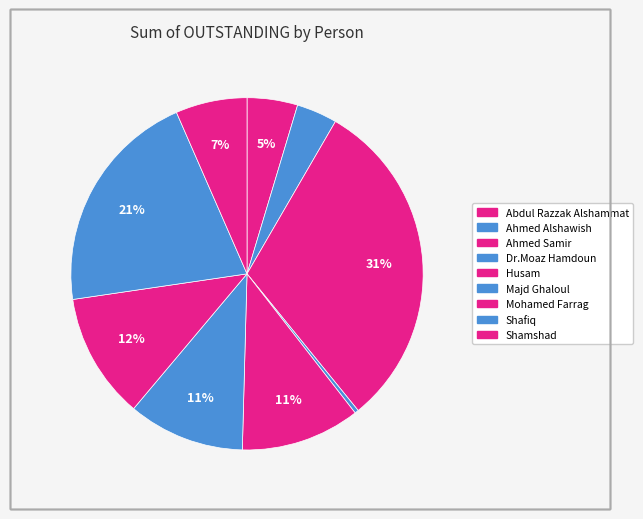

True or false: Dr.Moaz Hamdoun accounts for 0% of the total.

True